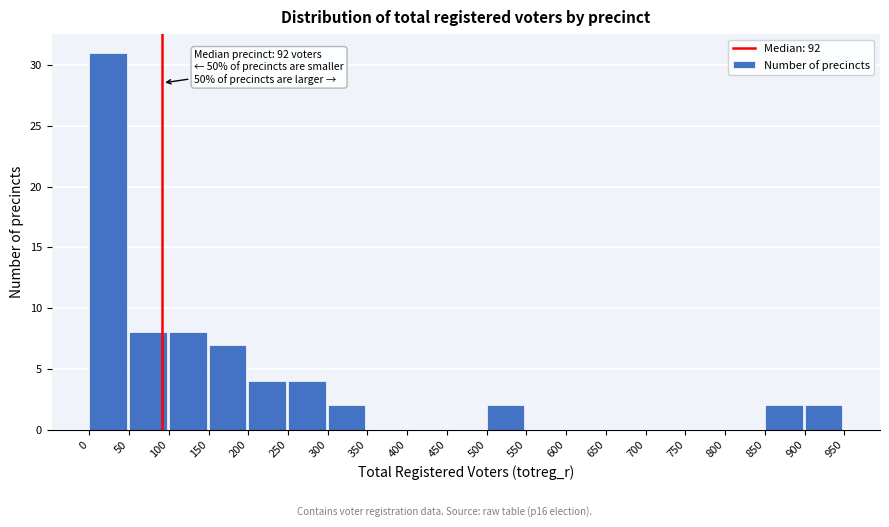

Which range on the x-axis has the tallest bar?

0 to 50